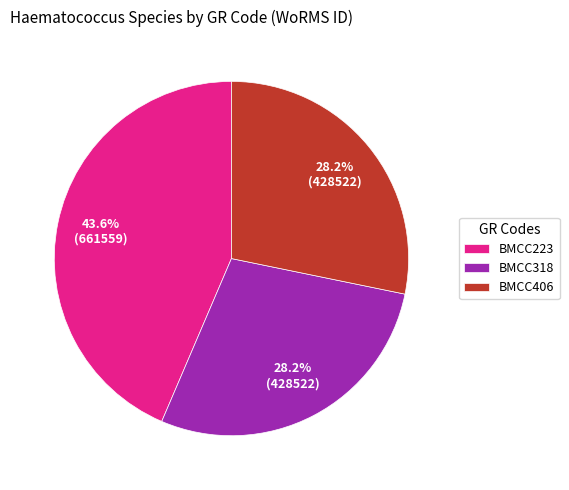

How many segments does this pie chart have?

3